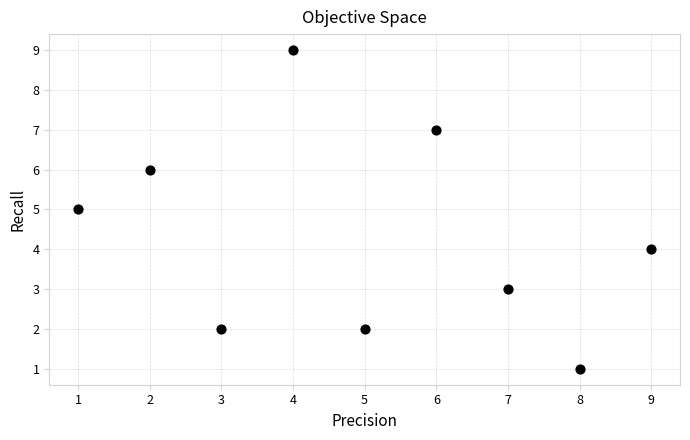

What is the range of X values (max minus min)?

8